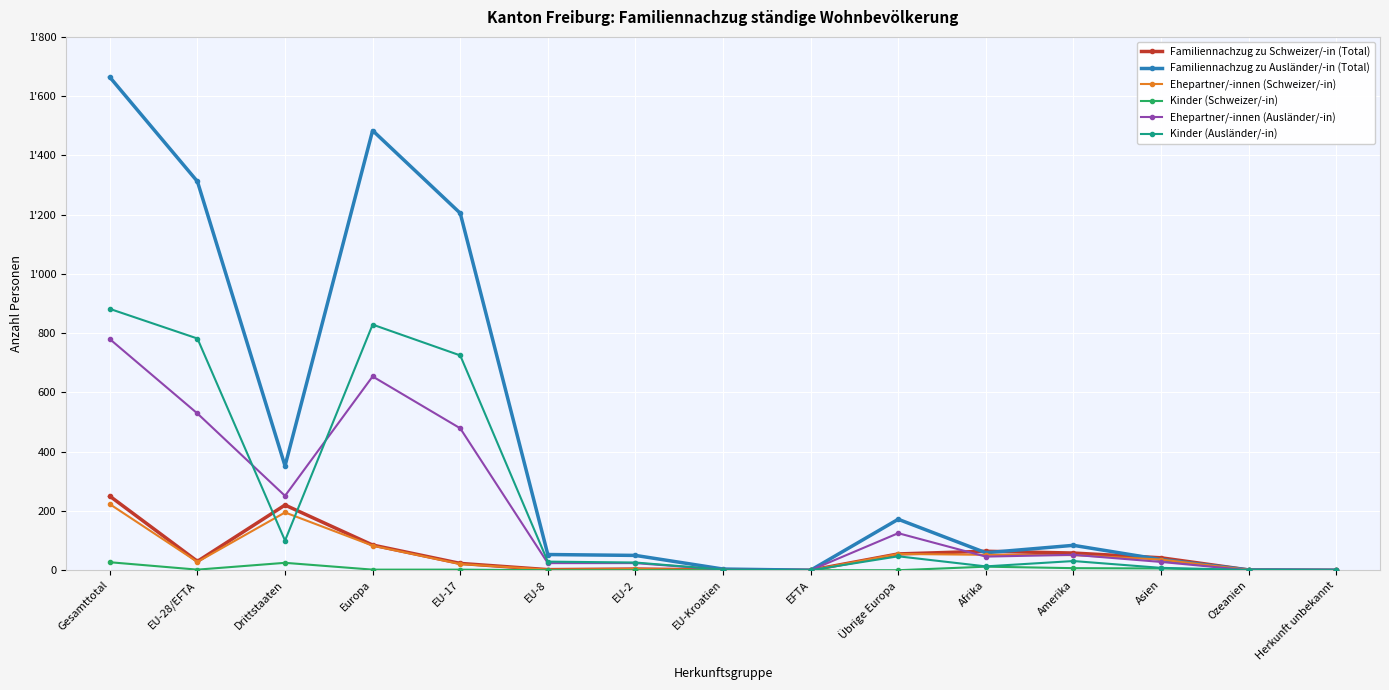

Between EFTA and Asien, which series saw the biggest shift?

Familiennachzug zu Schweizer/-in (Total)